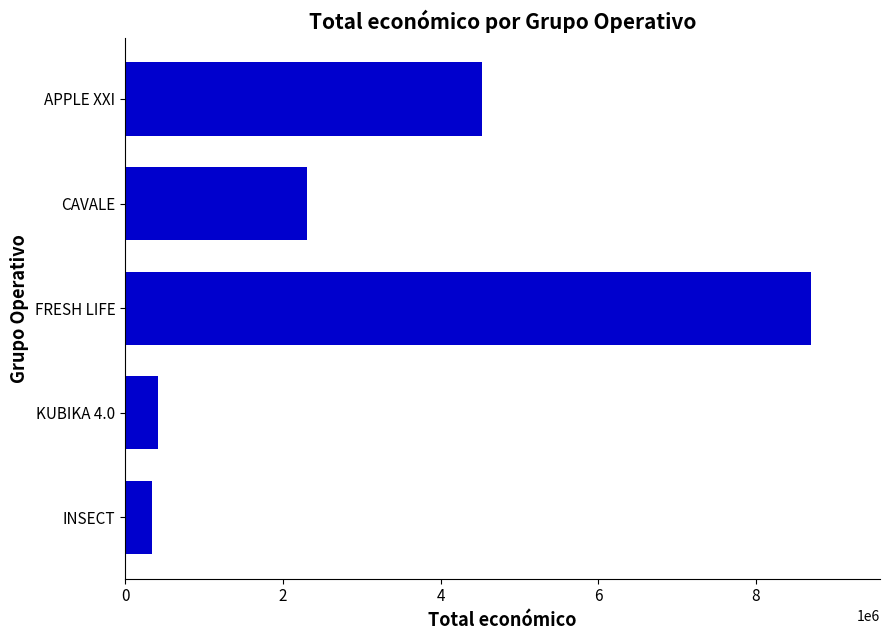

True or false: the data shows 15454517 at FRESH LIFE.

False